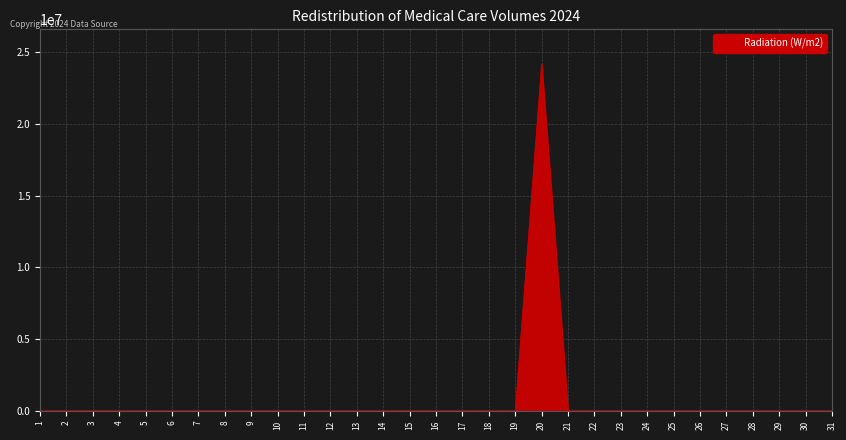

The chart shows a value of -18072128.2 at 2. True or false?

False